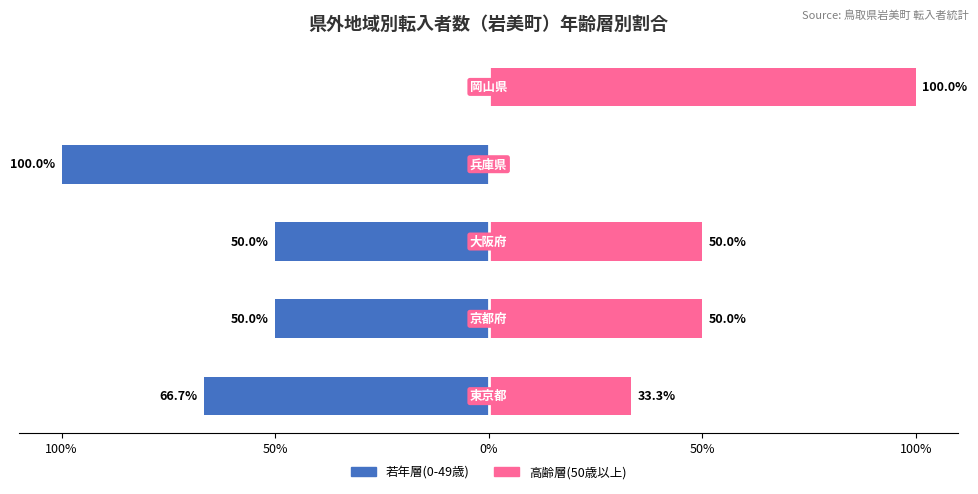

Is it true that 高齢層(50歳以上) equals 33.3 at 100%?

True